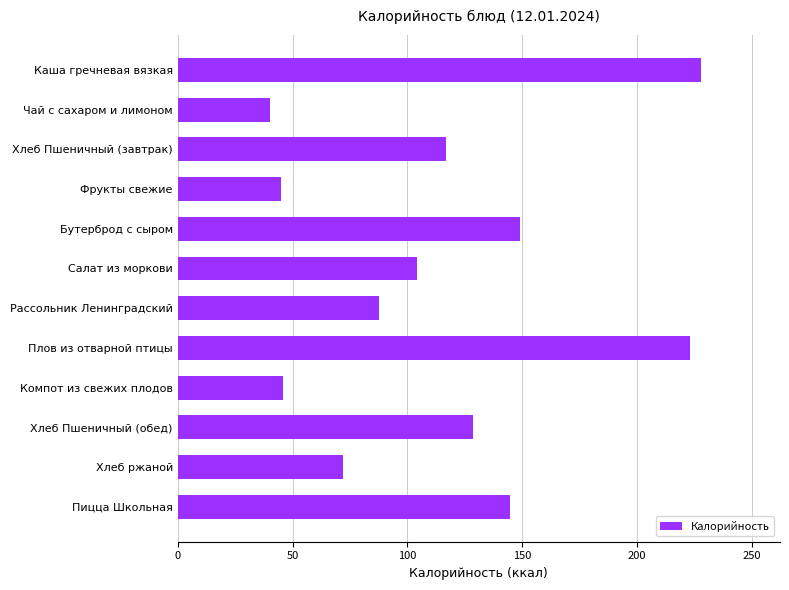

How many bars are there in total?

12